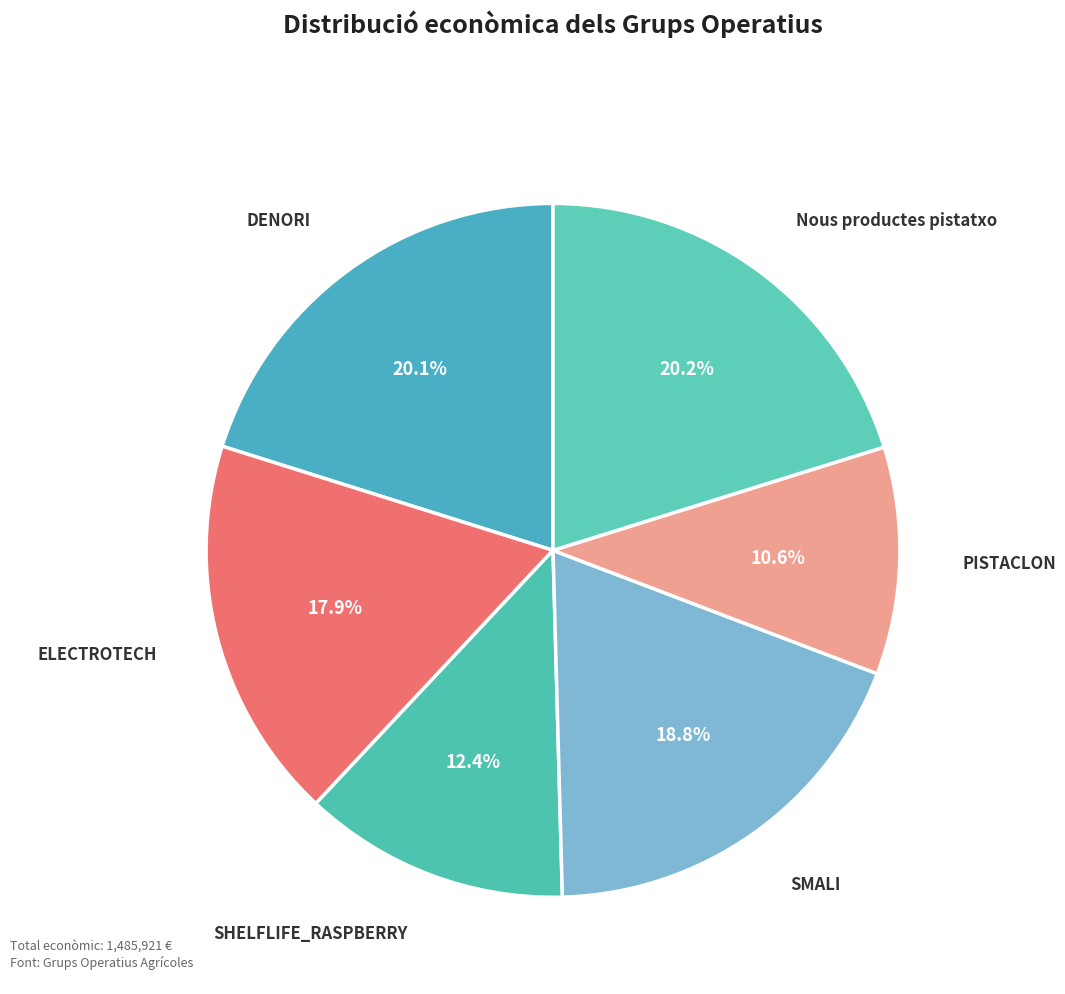

To the nearest percent, what portion does ELECTROTECH represent?

18%